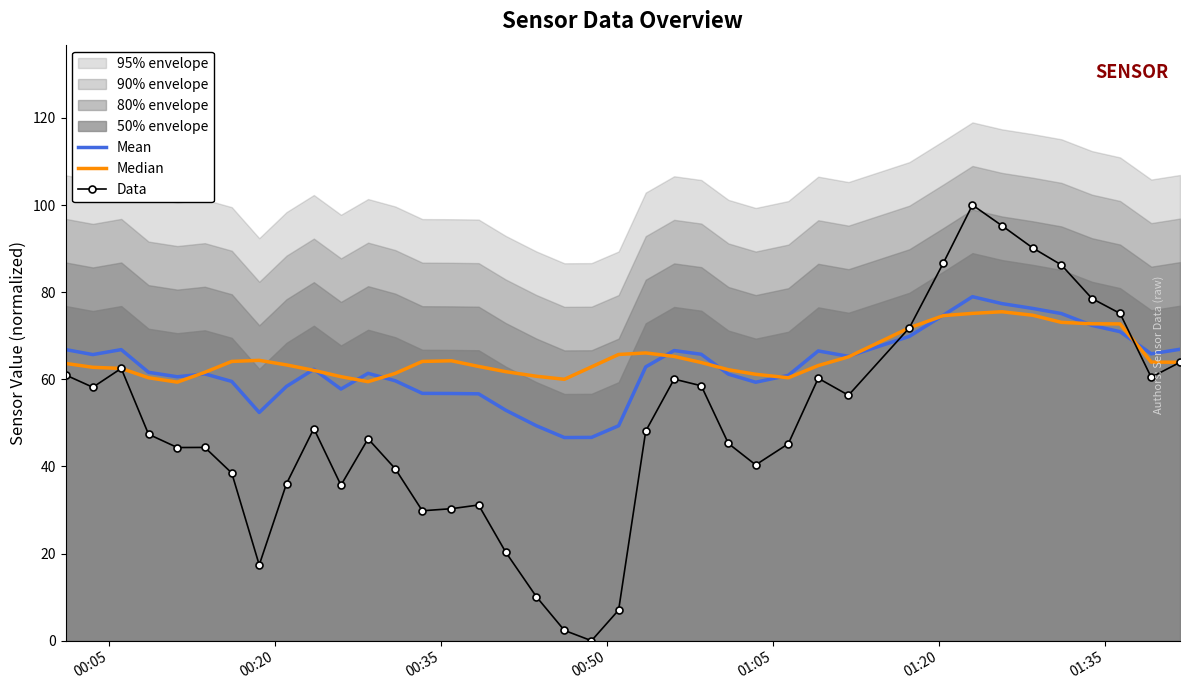

True or false: Data and Mean cross at least once.

True